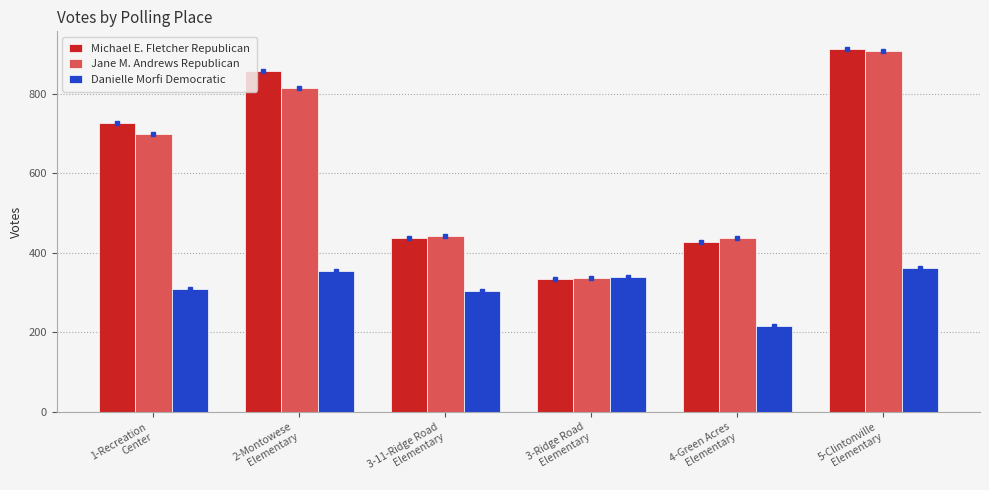

What is the label of the 6th bar from the right?

1-Recreation
Center